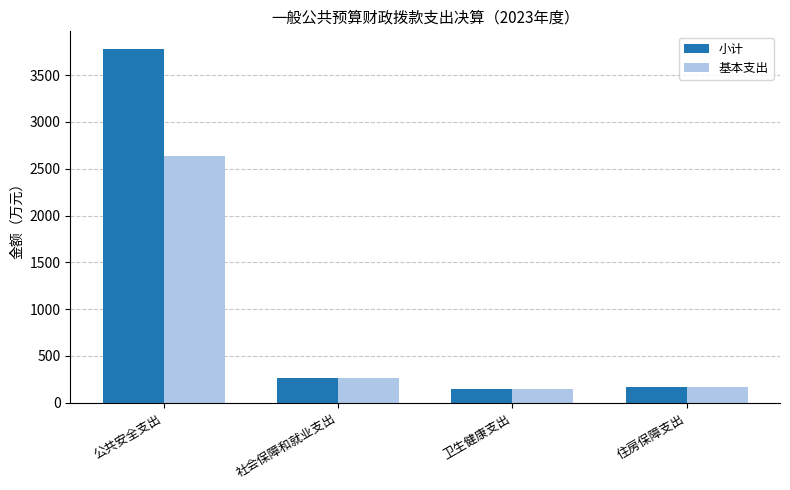

True or false: 小计 has a value of 263.8 at 社会保障和就业支出.

True